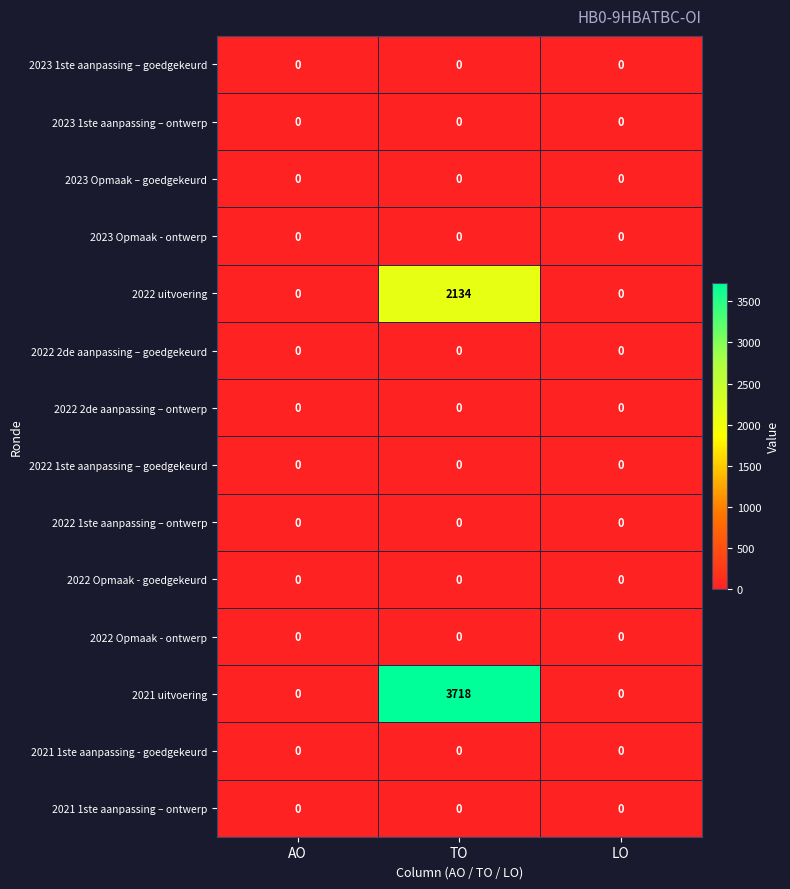

What is the maximum value shown in the chart?

3718